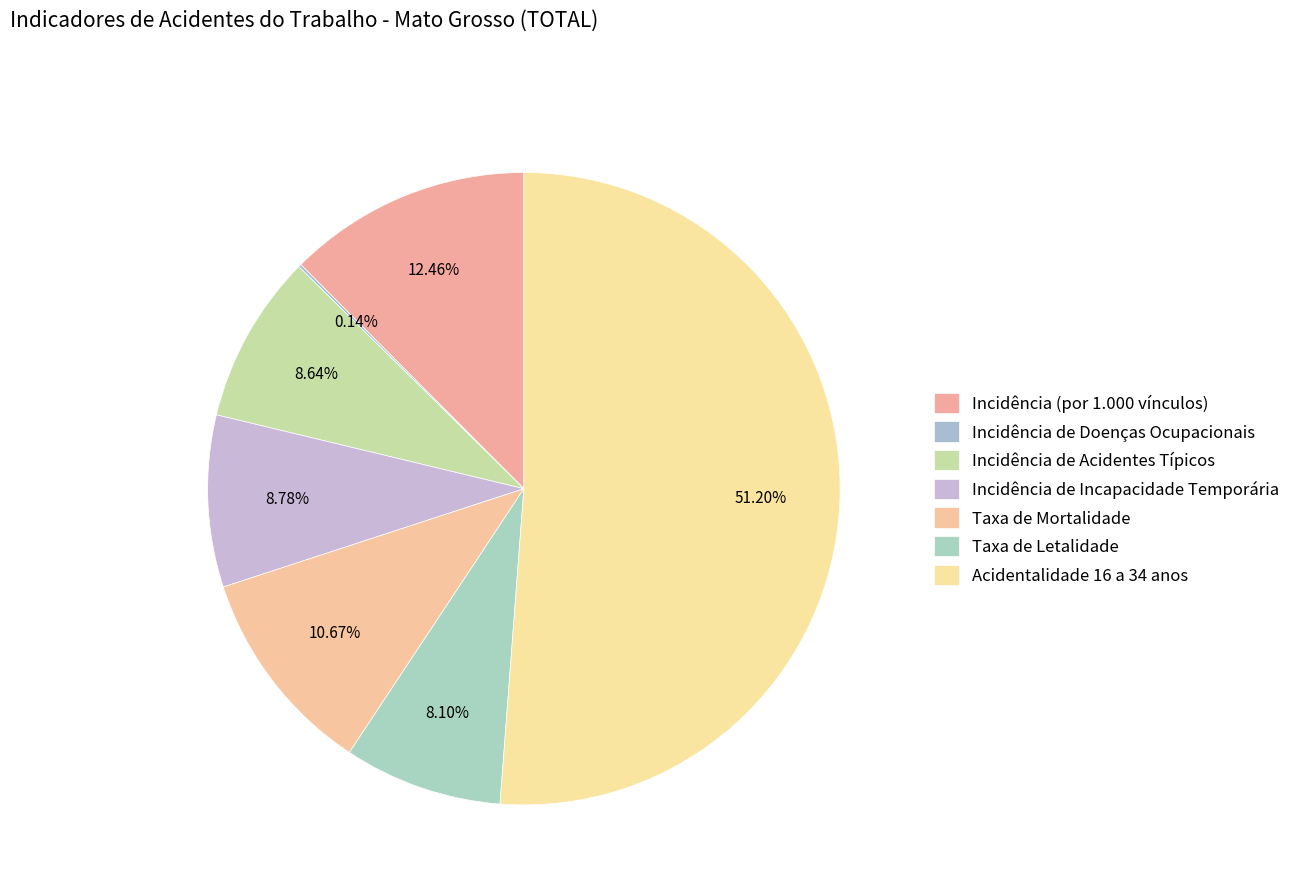

To the nearest percent, what portion does Incidência (por 1.000 vínculos) represent?

12%